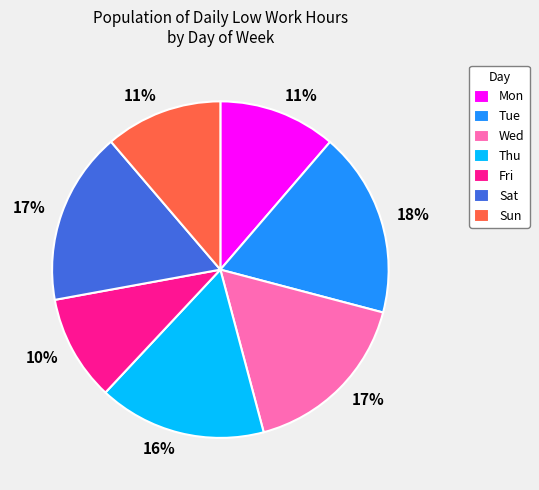

What percentage is the Thu slice, to the nearest percent?

16%